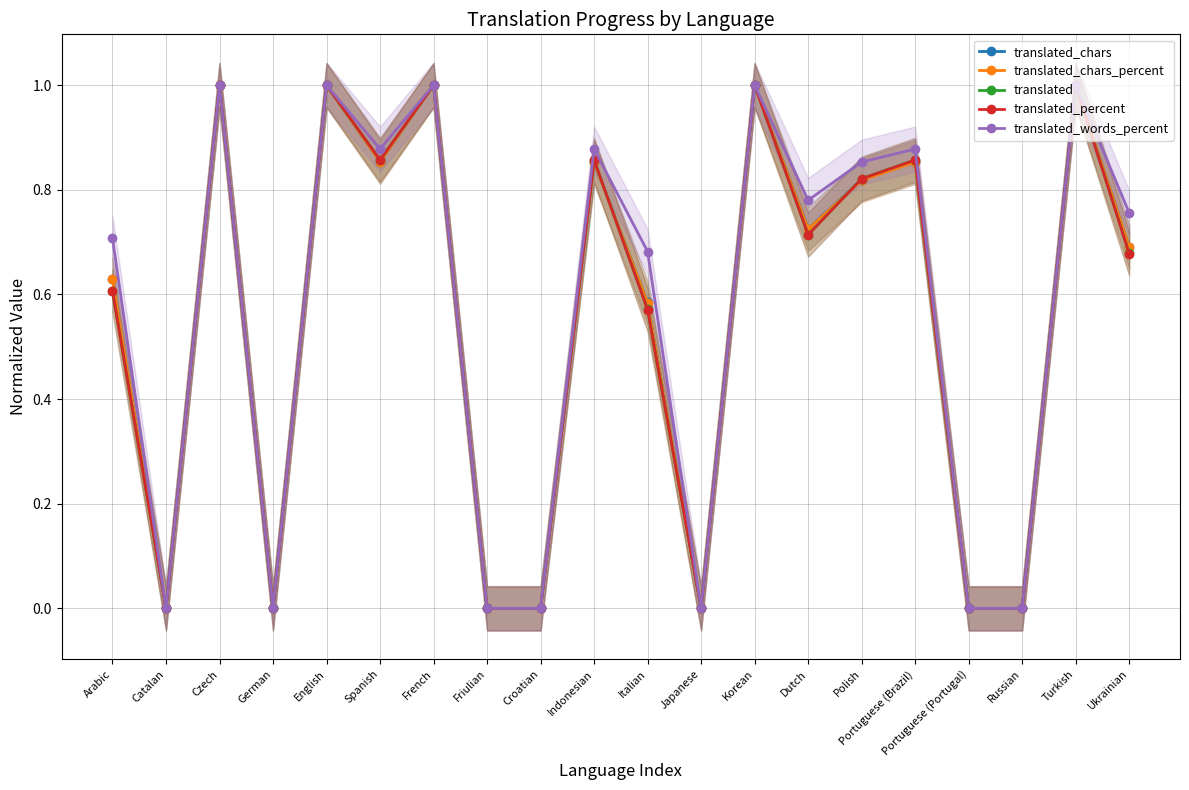

True or false: translated_words_percent and translated_chars_percent intersect in this chart.

False